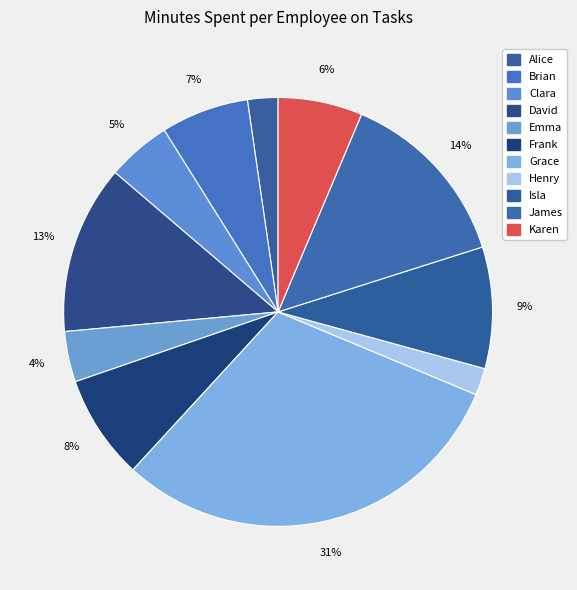

How many segments does this pie chart have?

11